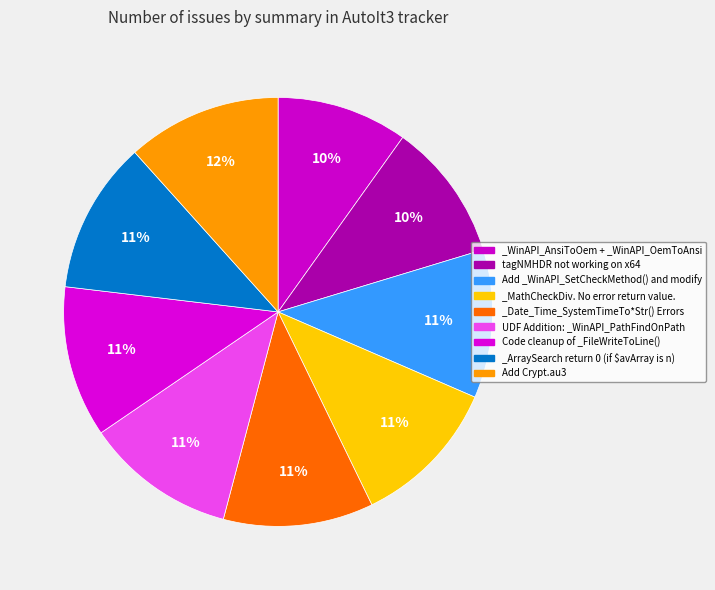

Count the number of slices in the pie.

9